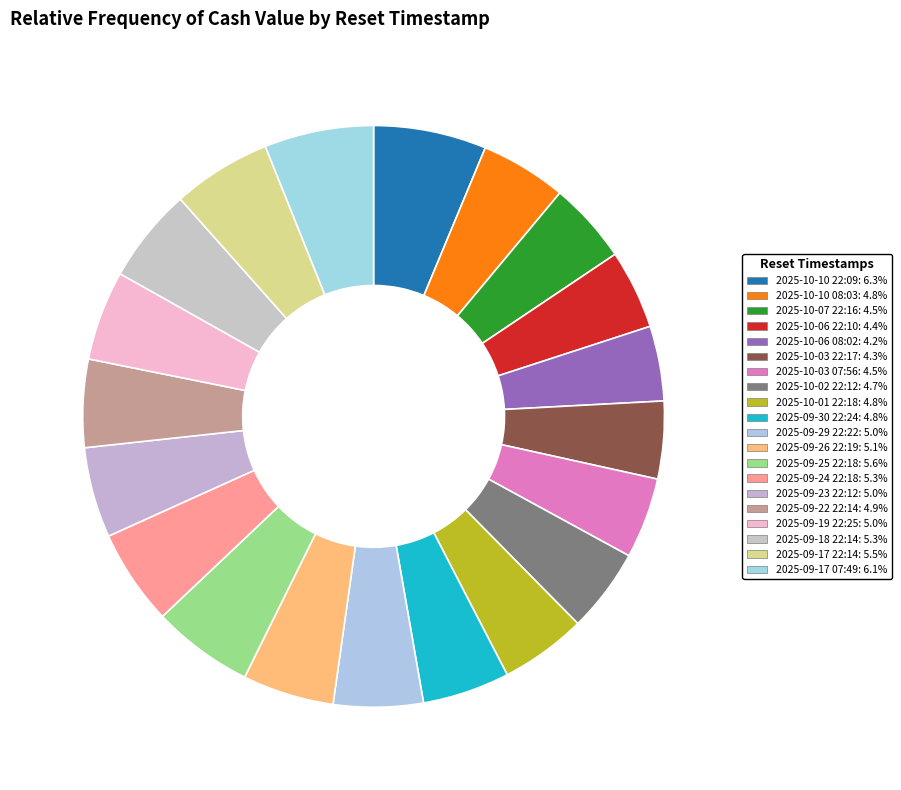

What is the change in value from 2025-10-03 22:17 to 2025-09-26 22:19?

+0.8